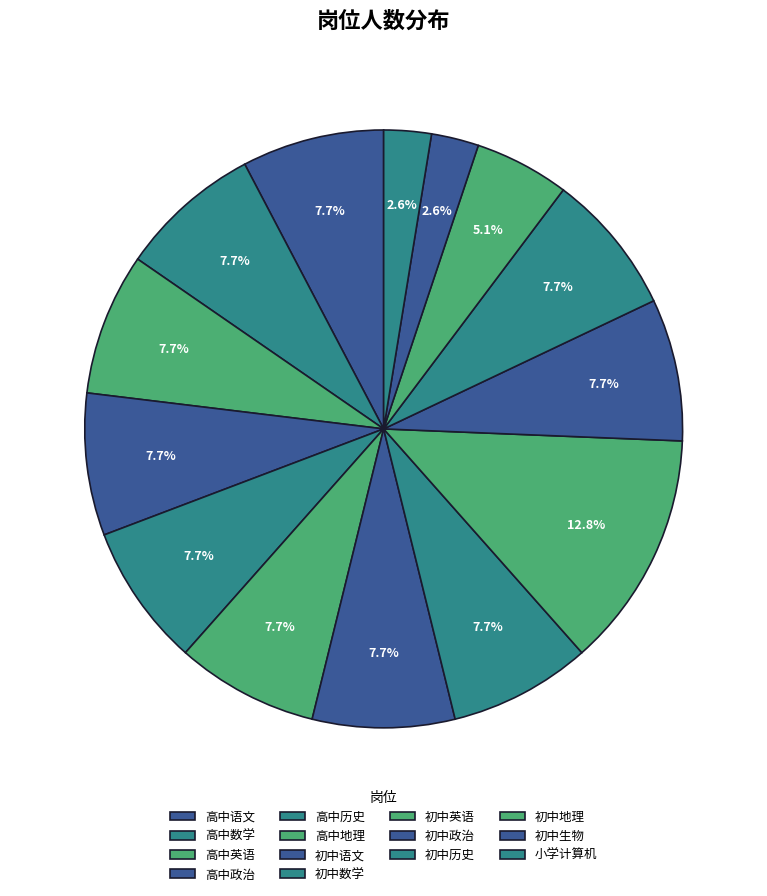

Does 小学计算机 account for over 50% of the chart?

No